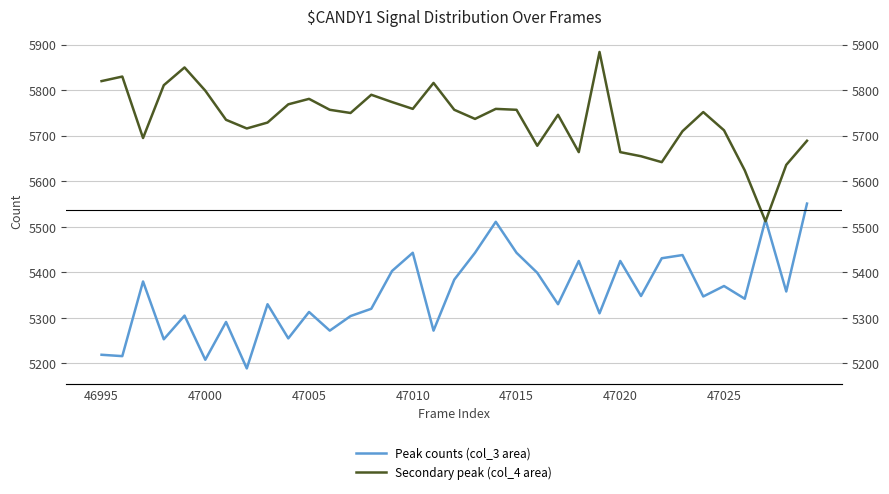

At which label is Peak counts (col_3 area) closest to 5370?

47025